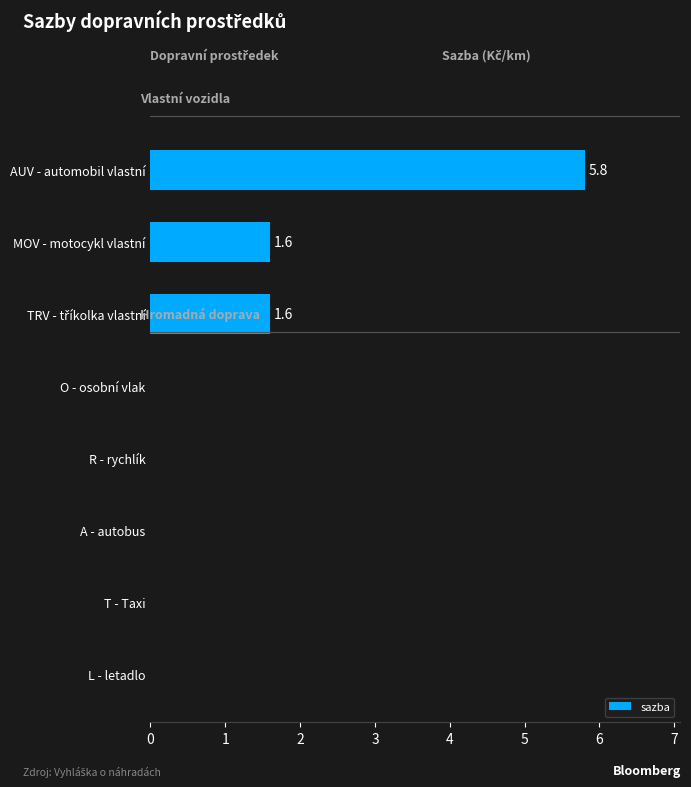

True or false: the data shows 0.0 at T - Taxi.

True